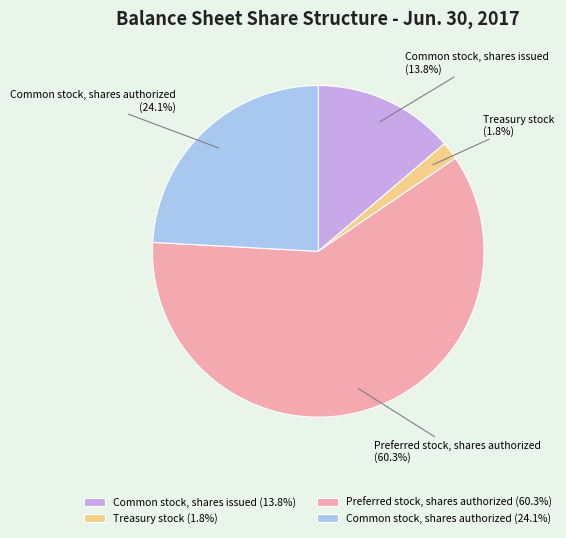

How many slices are in this pie chart?

4